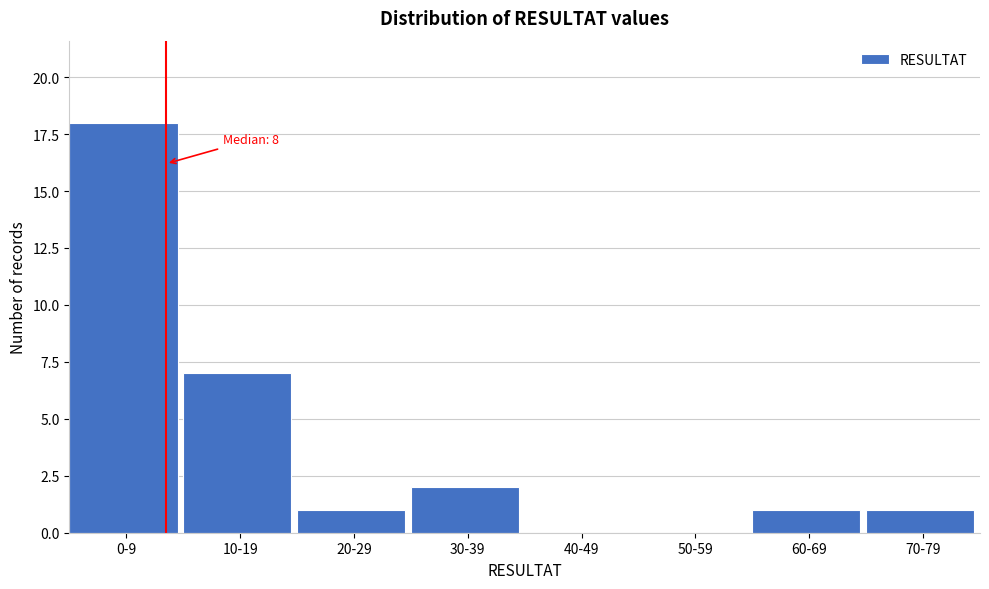

Reading left to right, what are all the values shown in this chart?

0-9=18	10-19=7	20-29=1	30-39=2	40-49=0	50-59=0	60-69=1	70-79=1